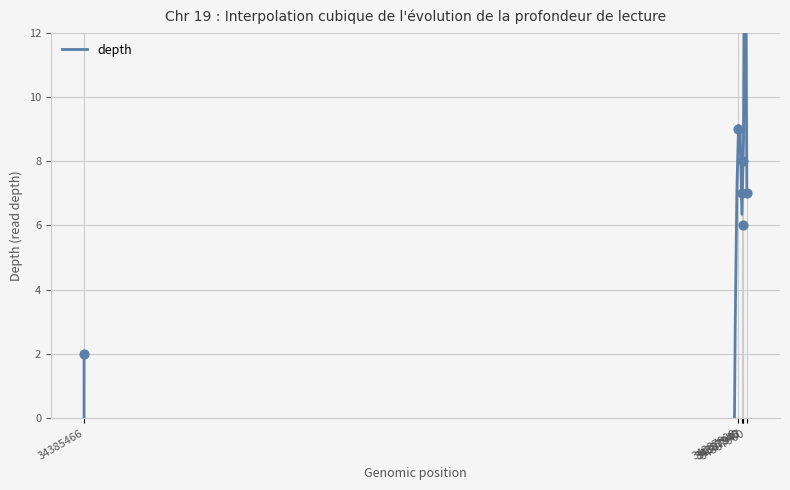

Which has a higher value, 34387945 or 34385466?

34387945